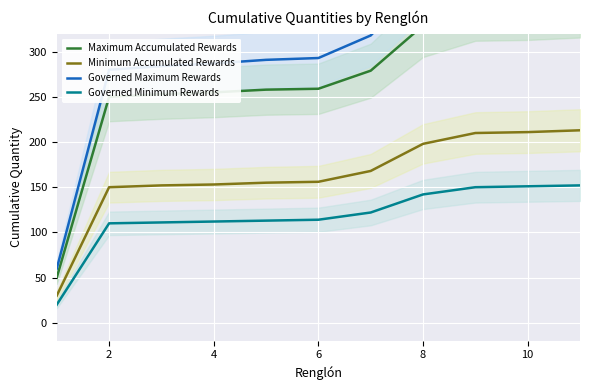

True or false: Maximum Accumulated Rewards has more than 0 interior local peaks.

False